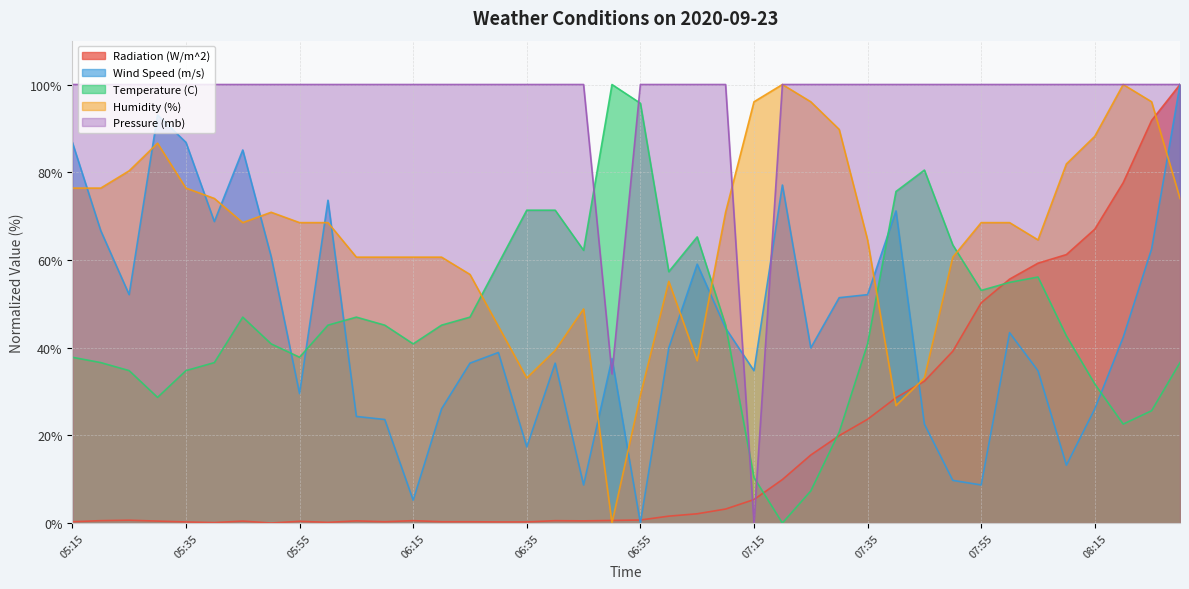

At which category does the chart reach its peak across all series?

08:30